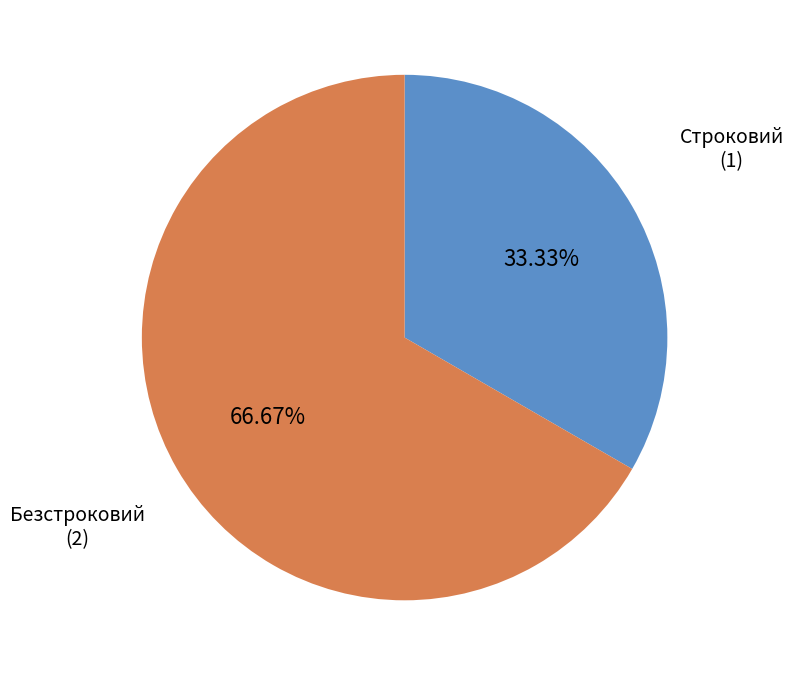

Is there a majority slice in this chart?

Yes